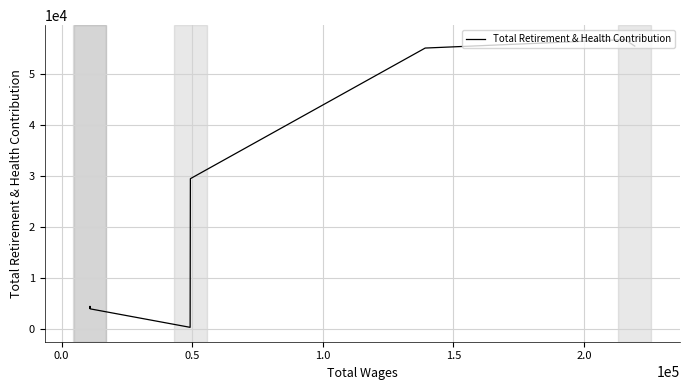

What is the greatest value displayed?

56721